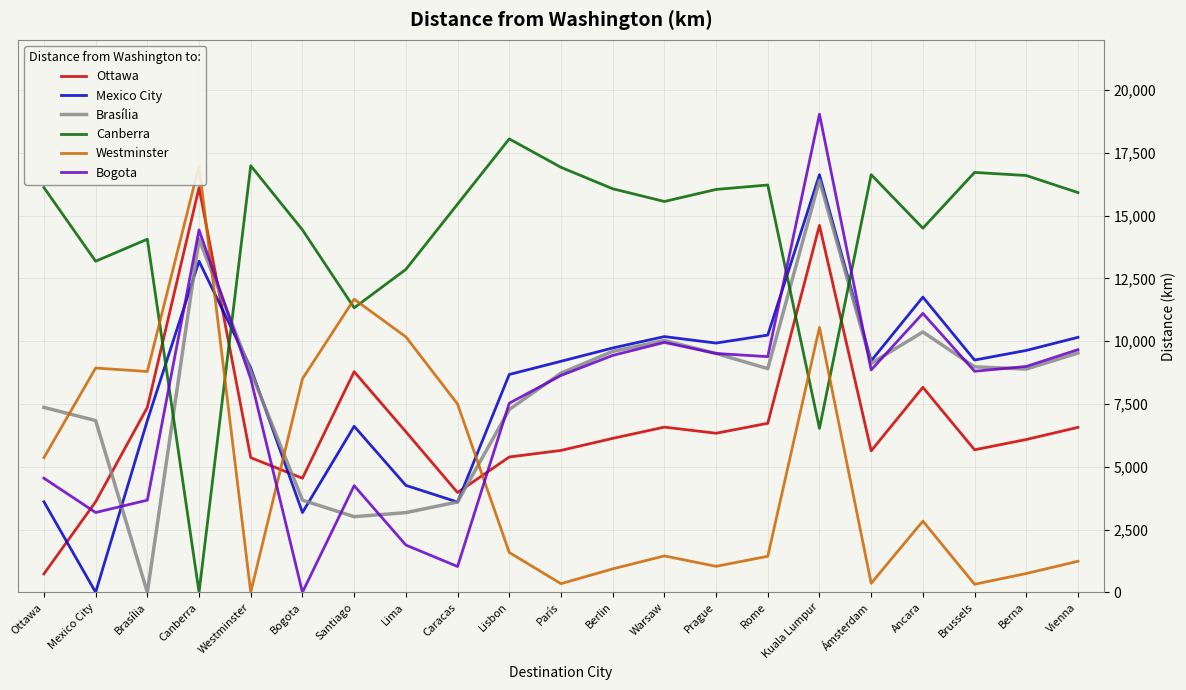

Rank the series at Warsaw from highest to lowest value.

Canberra, Mexico City, Brasília, Bogota, Ottawa, Westminster